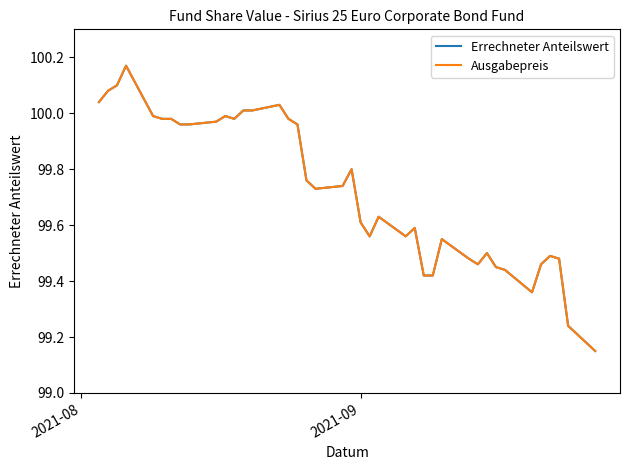

Does the chart display data point markers on the line(s)?

No